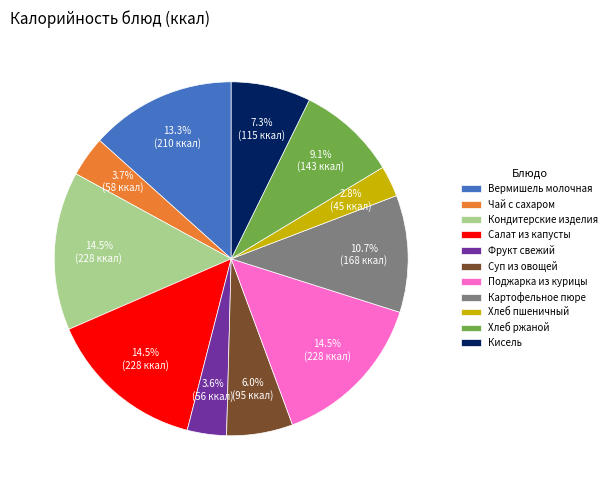

How many segments does this pie chart have?

11